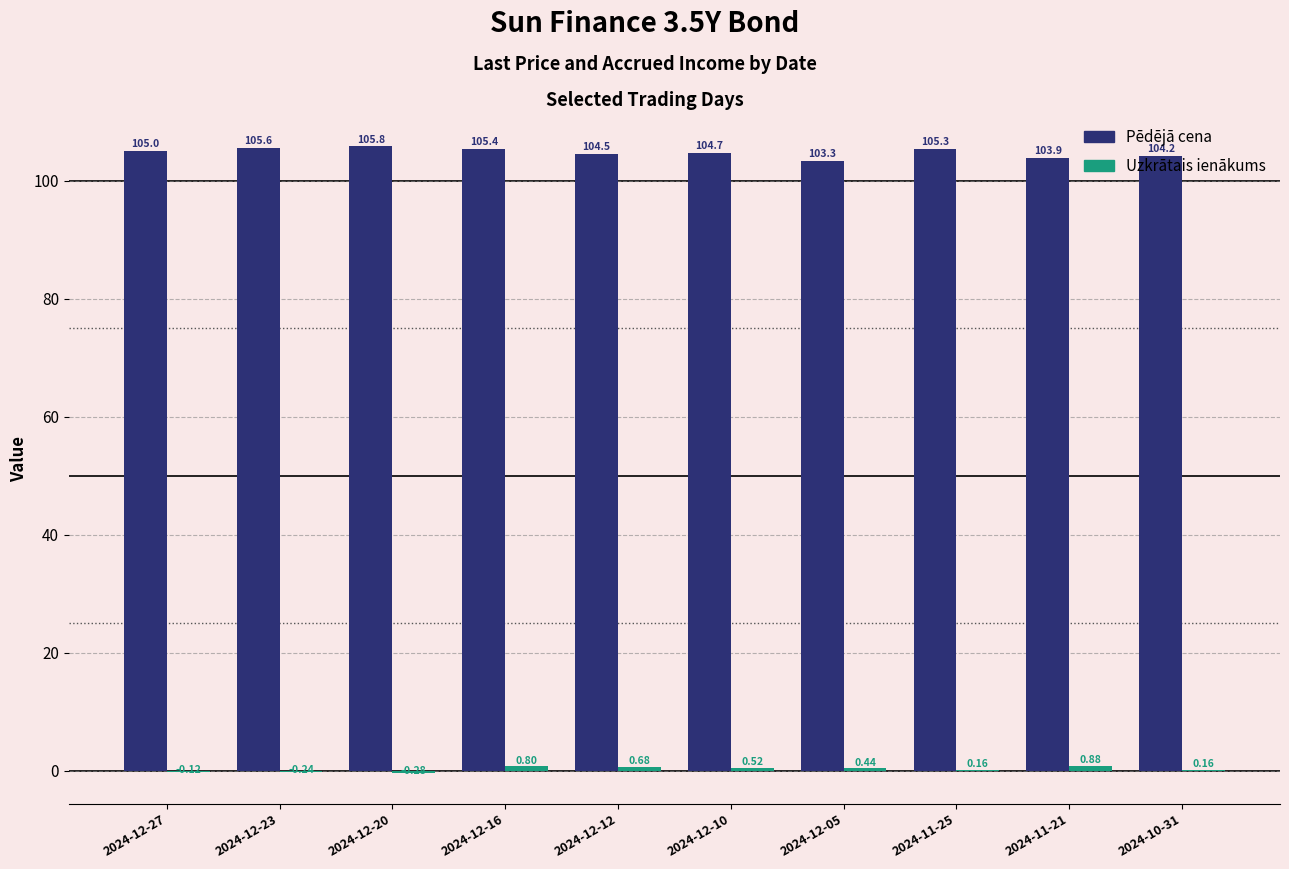

What is the total value across all series at 2024-12-12?

105.2